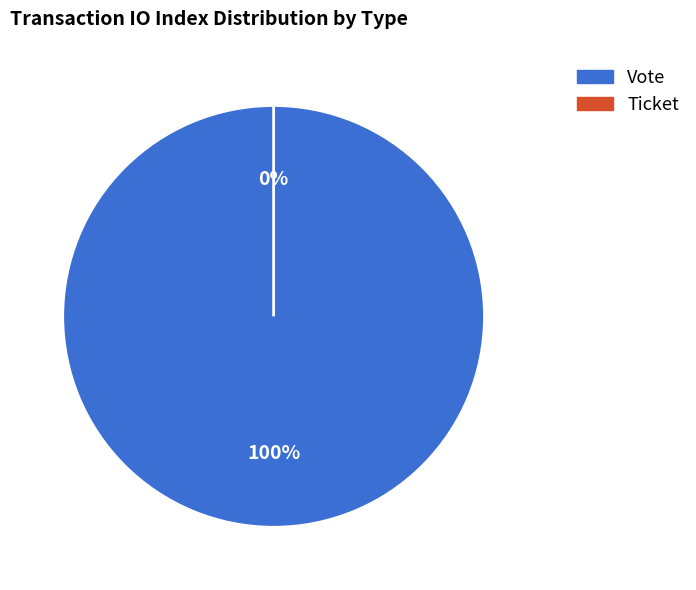

Is there a majority slice in this chart?

Yes